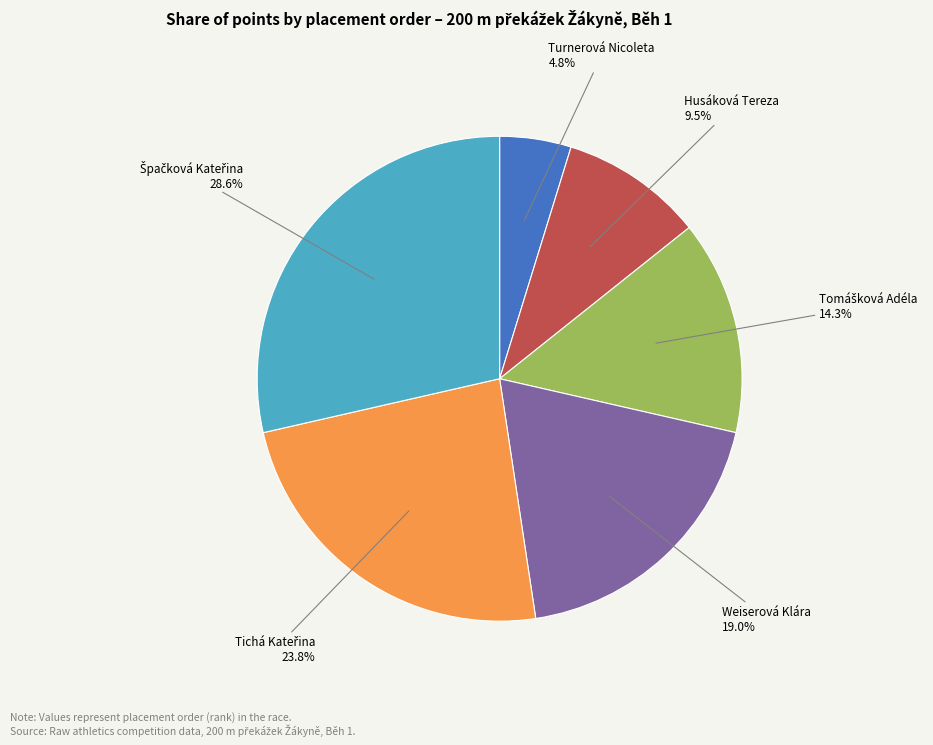

Is Husáková Tereza the majority of the pie?

No